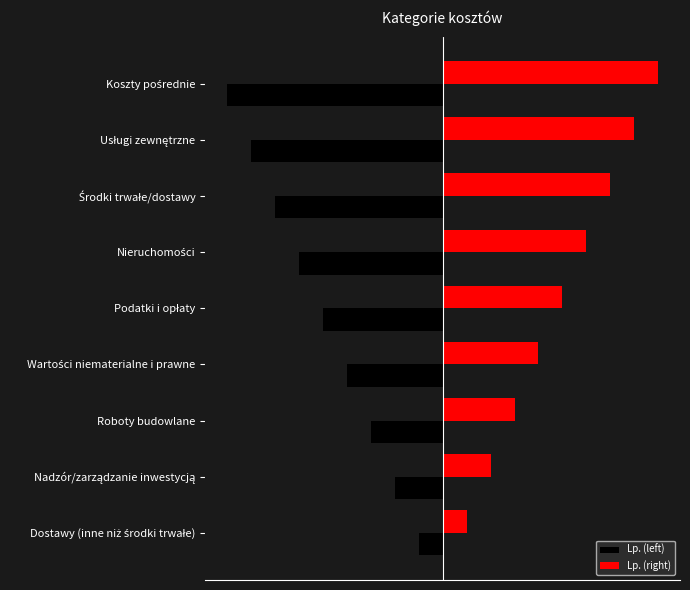

List the series in order of their peak value, highest first.

Lp. (right), Lp. (left)